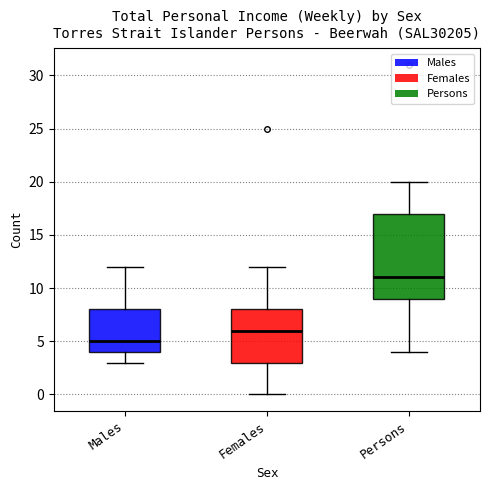

Where is the lower edge of the box for Males on the y-axis? The values are not printed on the chart, so give them approximately, as read against the axis.

4